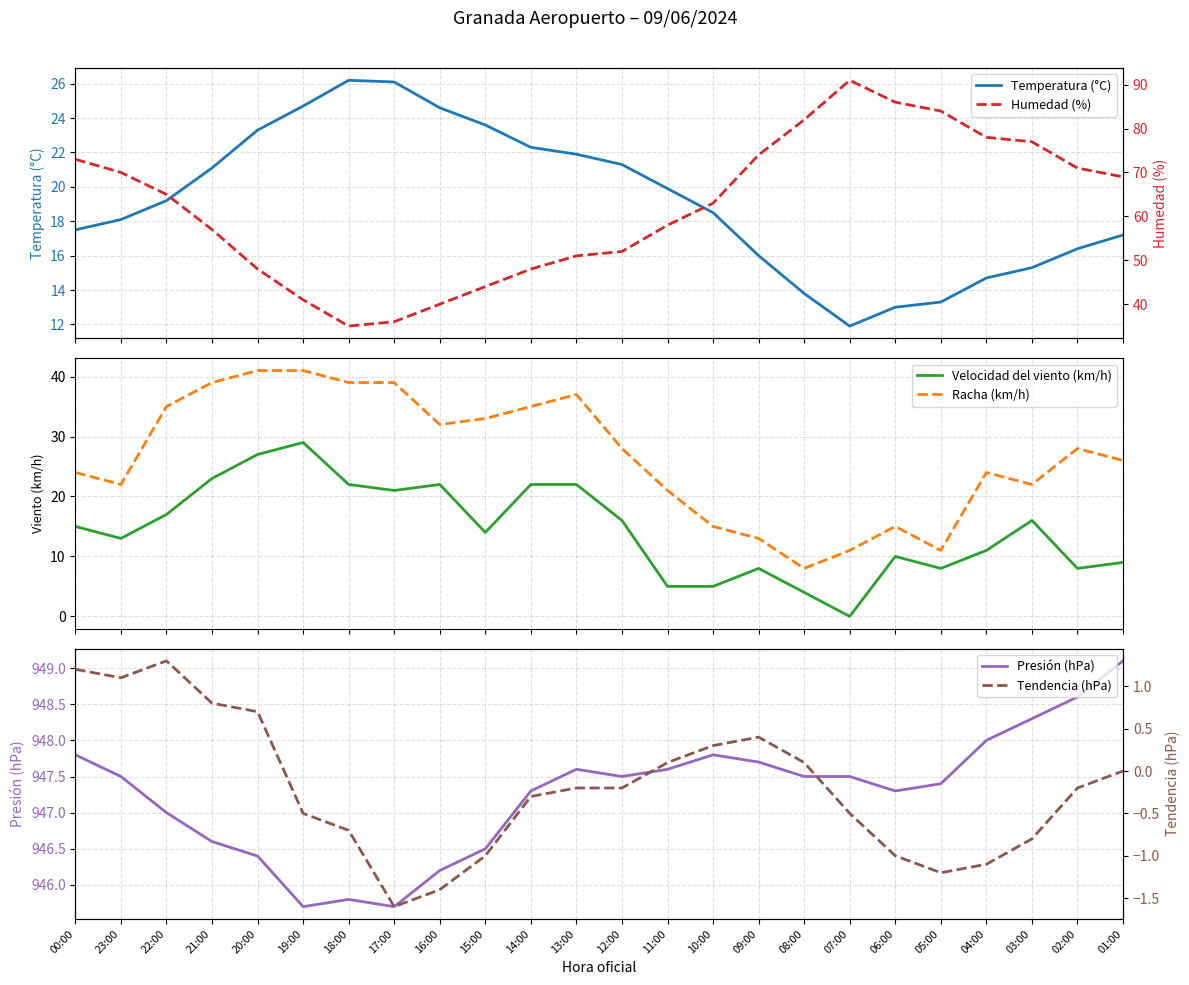

What position from the right is 02:00?

2